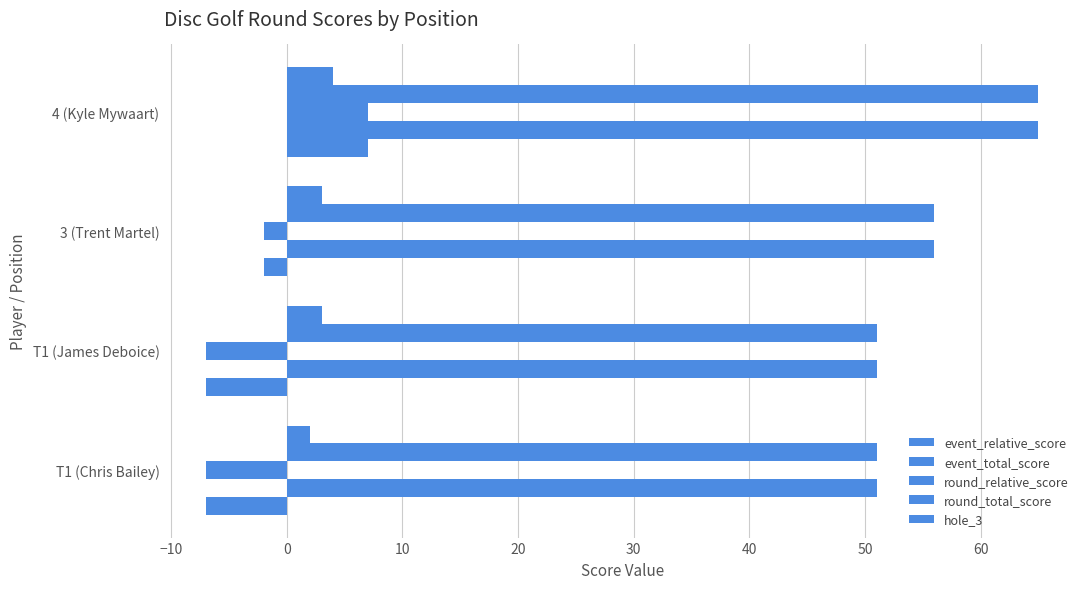

How many categories are shown in the chart?

4